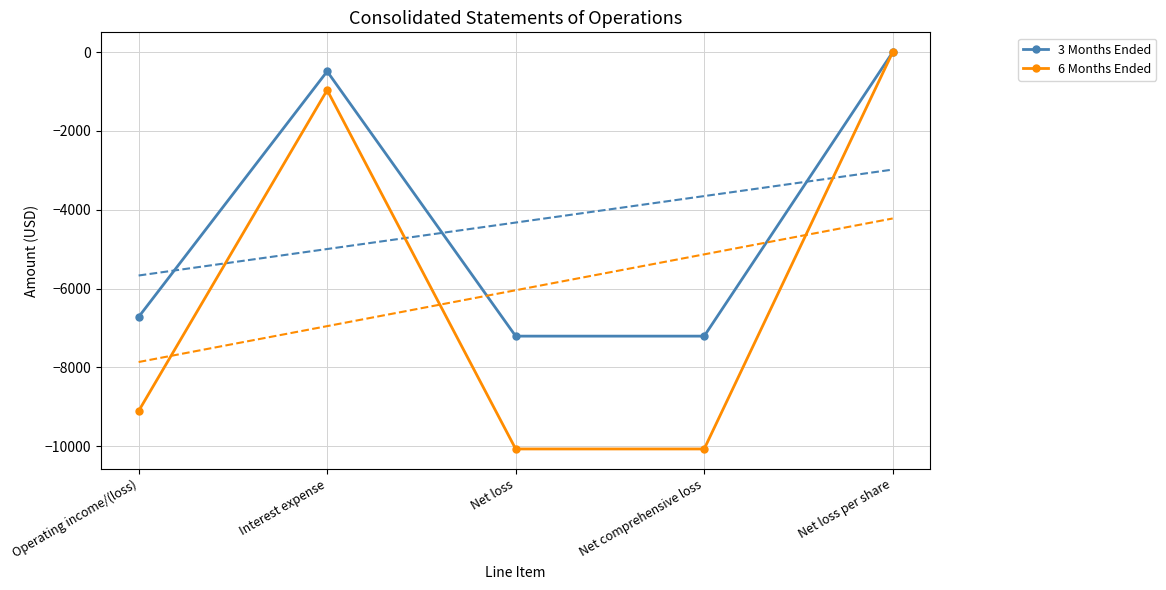

What is the sum of the 6 Months Ended values at Net loss per share and Net loss?

-10072